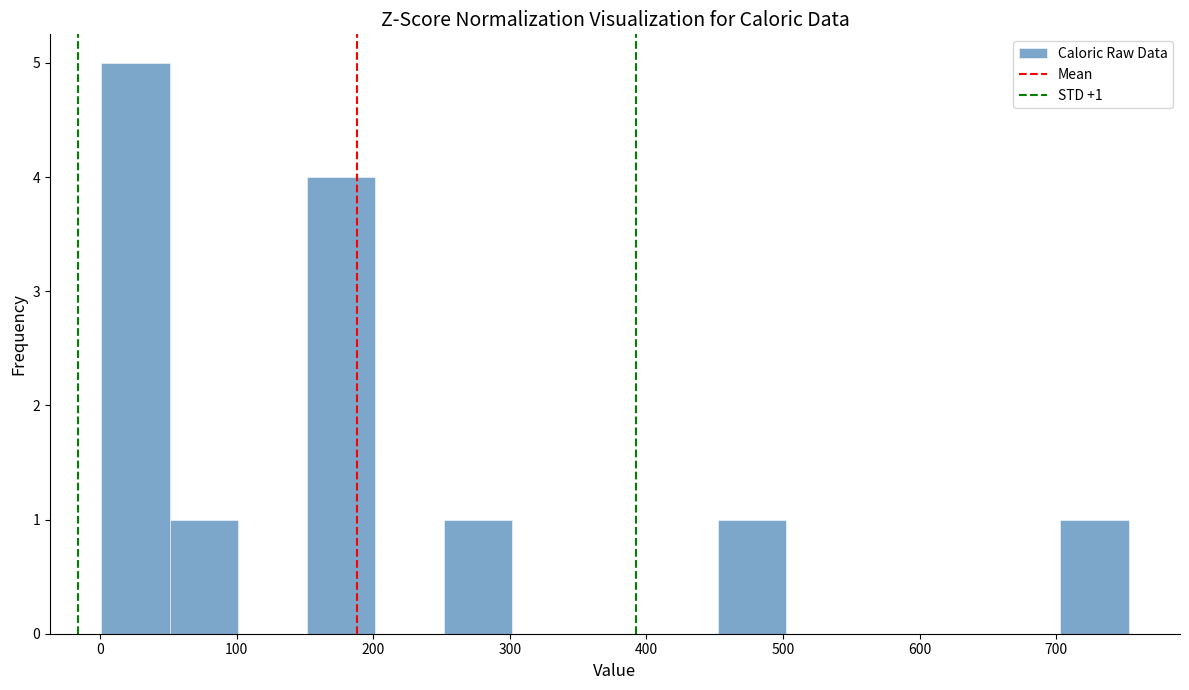

Which range on the x-axis has the tallest bar?

0 to 50